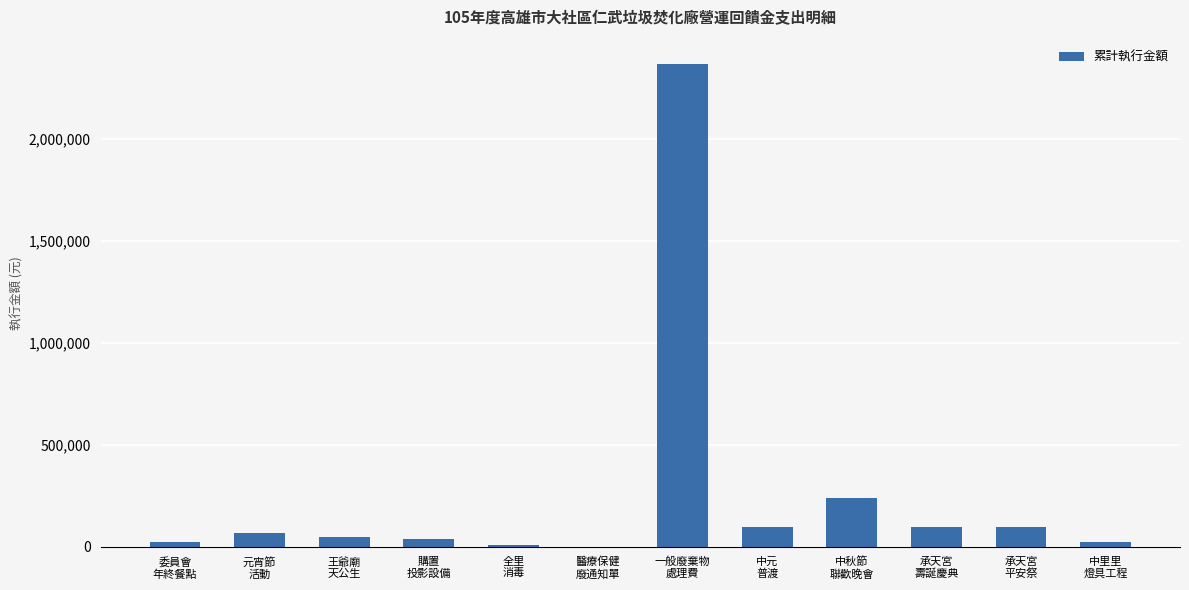

What is the maximum value shown in the chart?

2369500